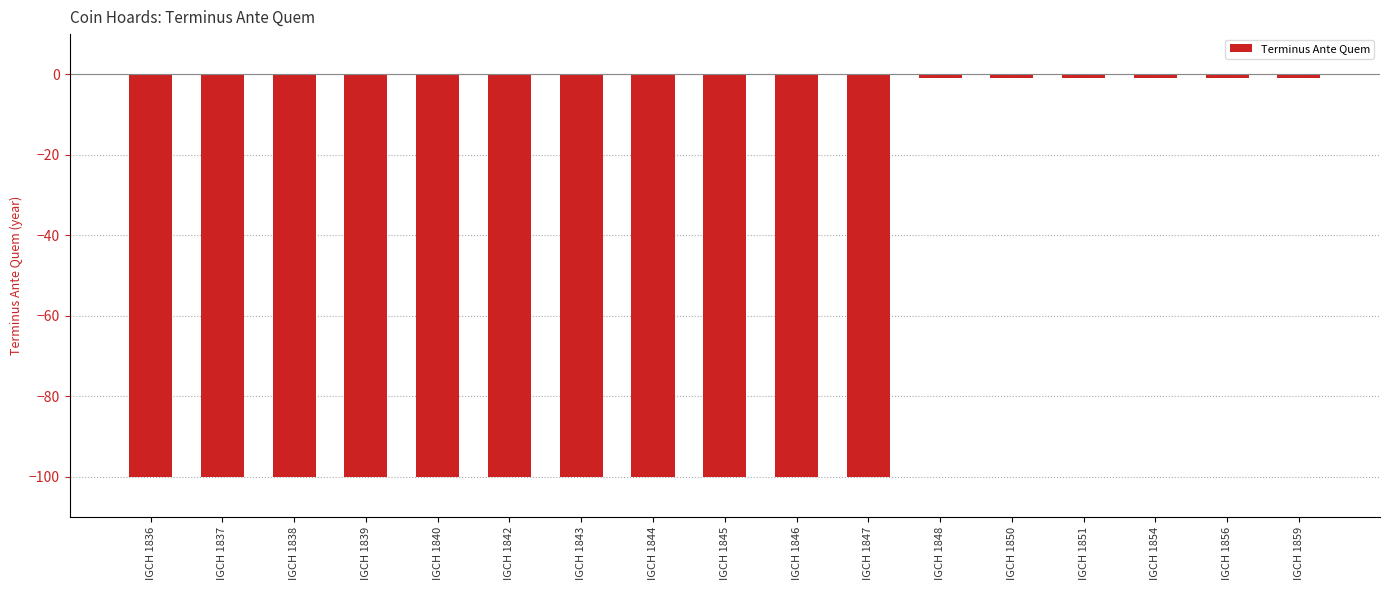

What is the value of the 8th bar from the left?

-100